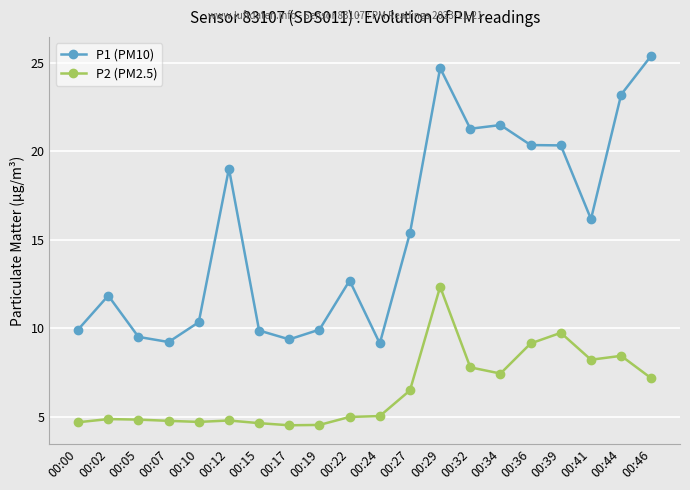

How many data points in P1 (PM10) are less than 15?

10